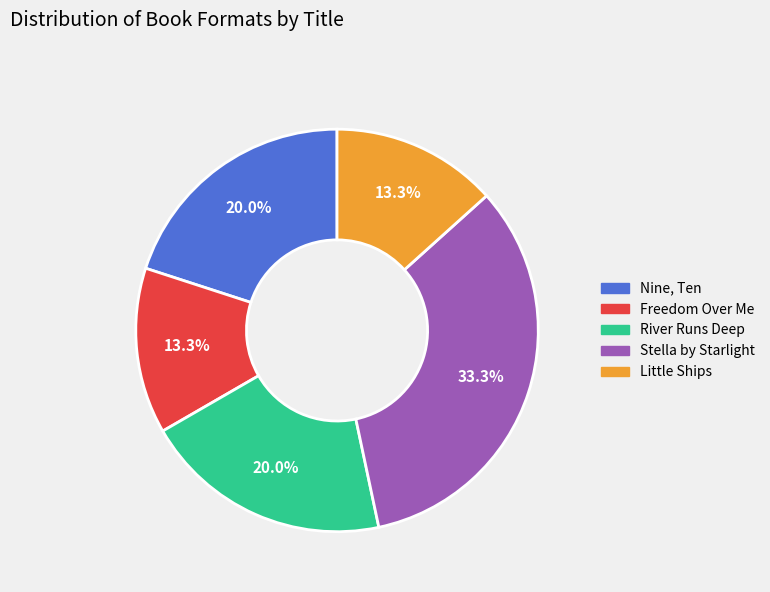

Is there any slice that represents more than half of the pie?

No